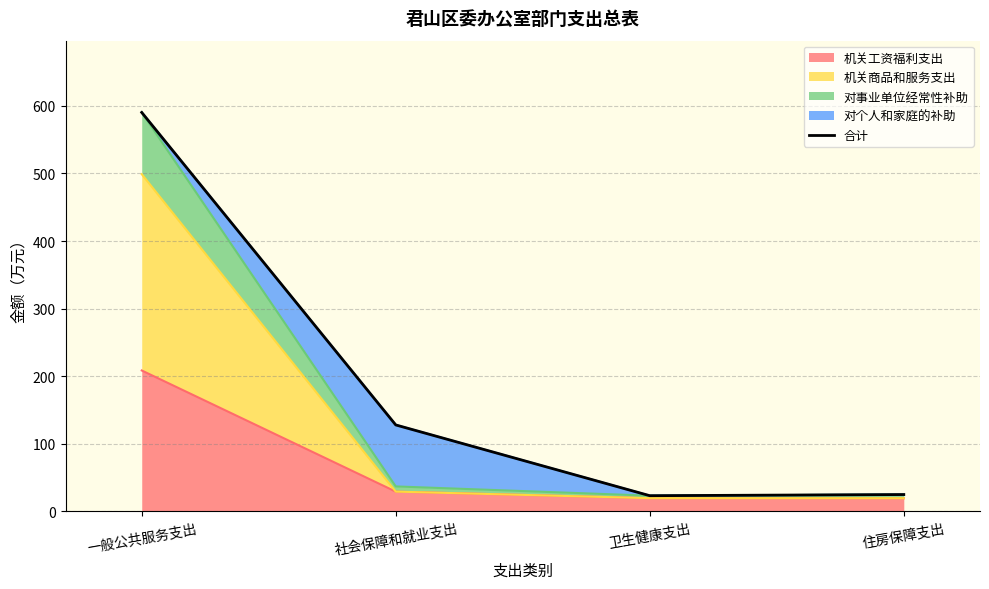

What is the average value?

191.4